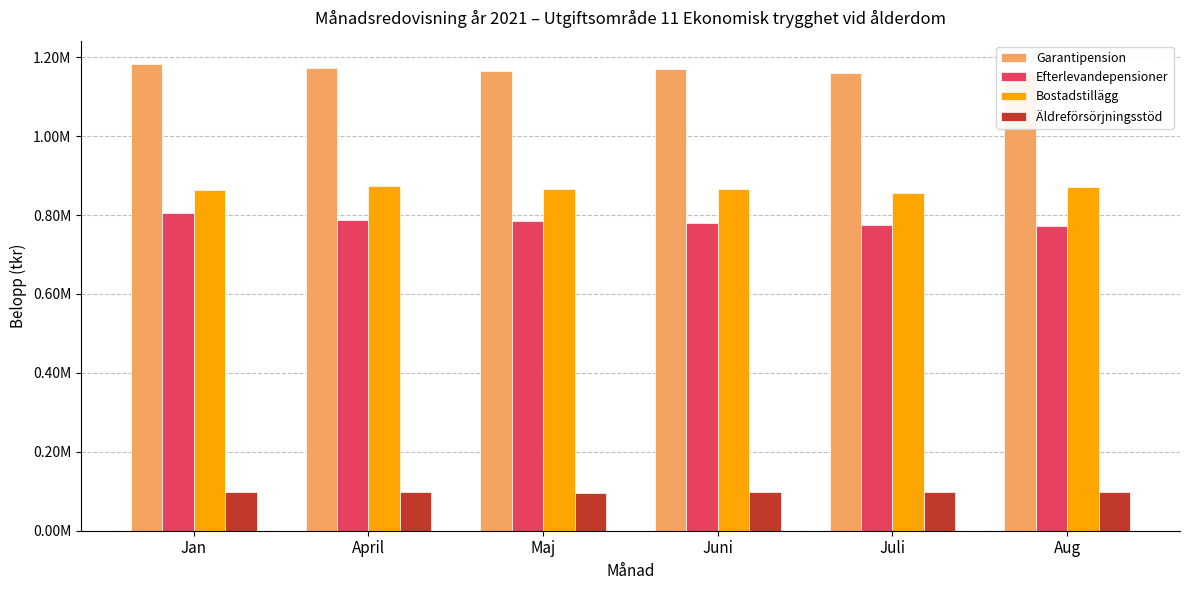

How many bars are there in each group?

4